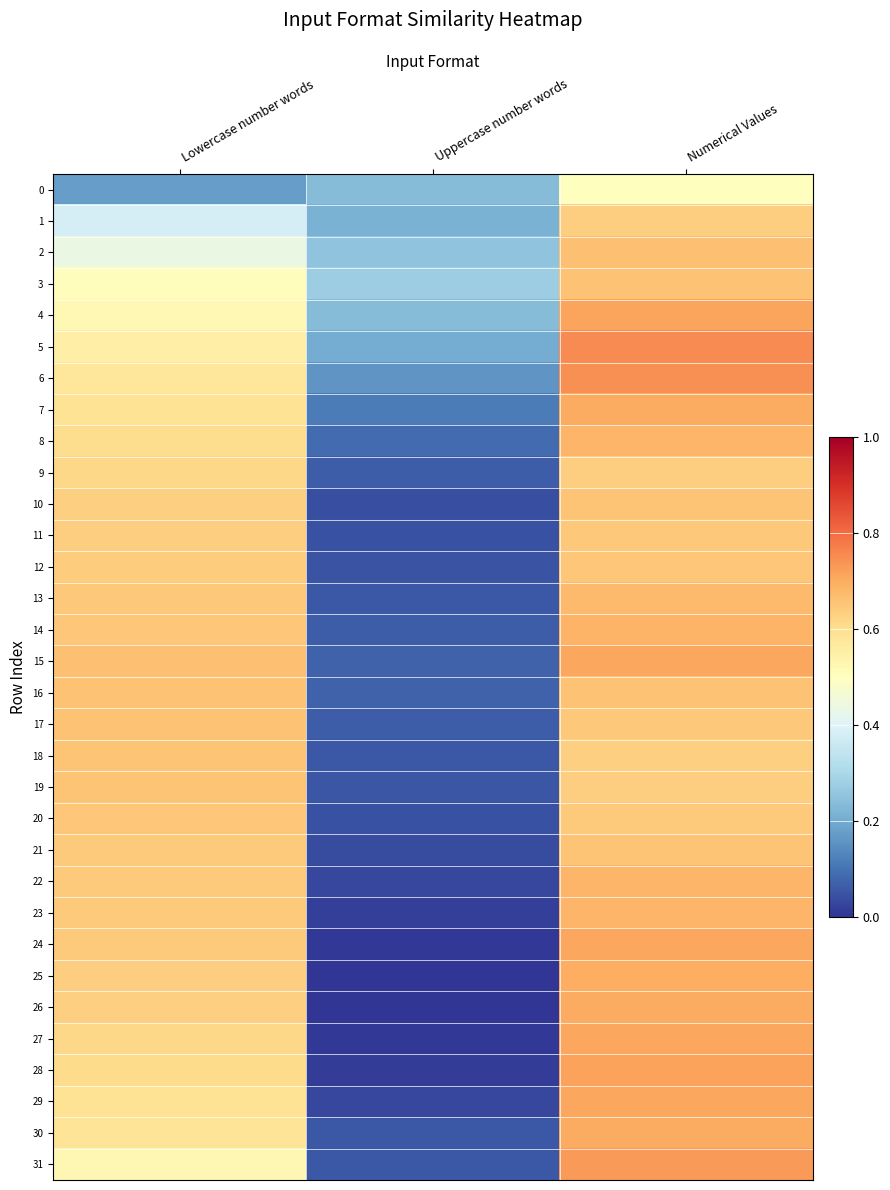

Which series has the widest spread of values?

24